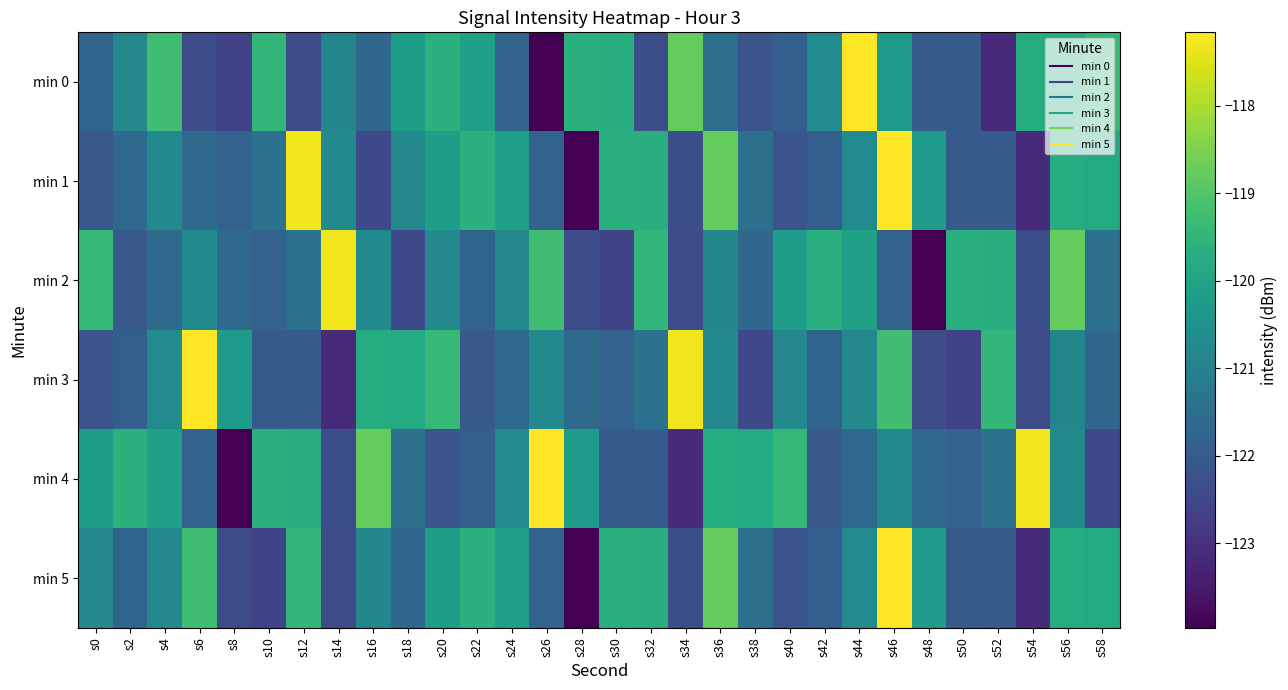

What is the difference between the highest and lowest values at s50?

2.9